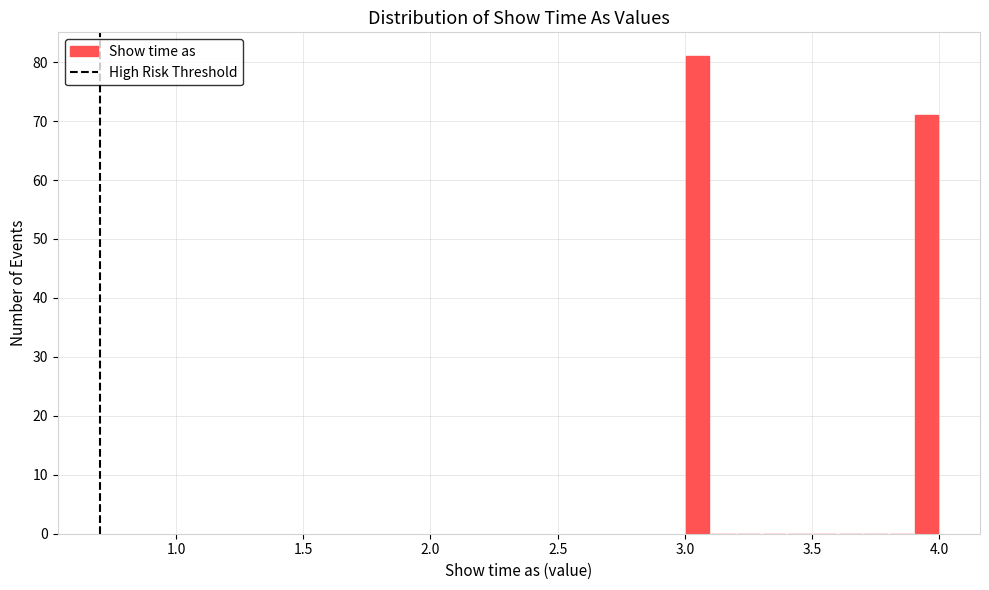

Around what value on the x-axis is the tallest bar? Give the approximate position of its centre, as read against the axis.

3.05